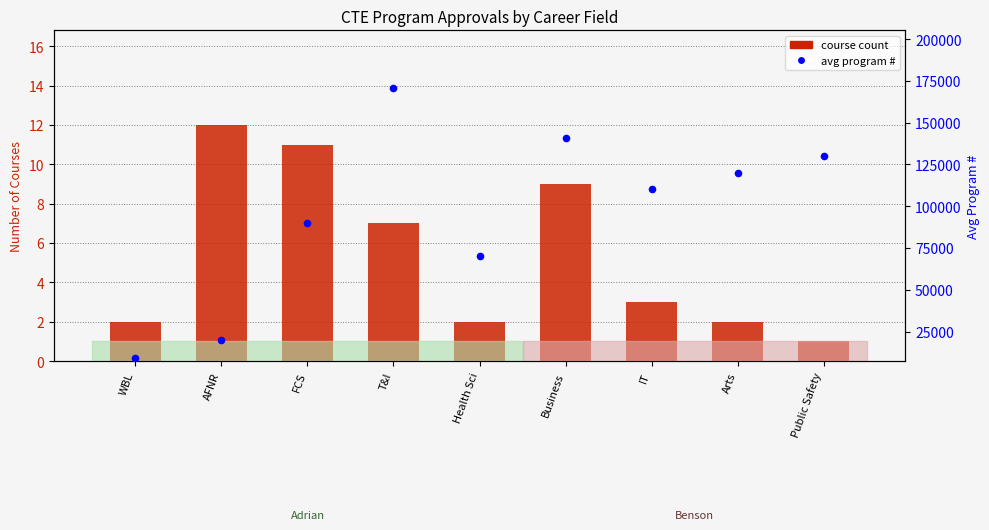

What is the total value across all series at IT?

110003